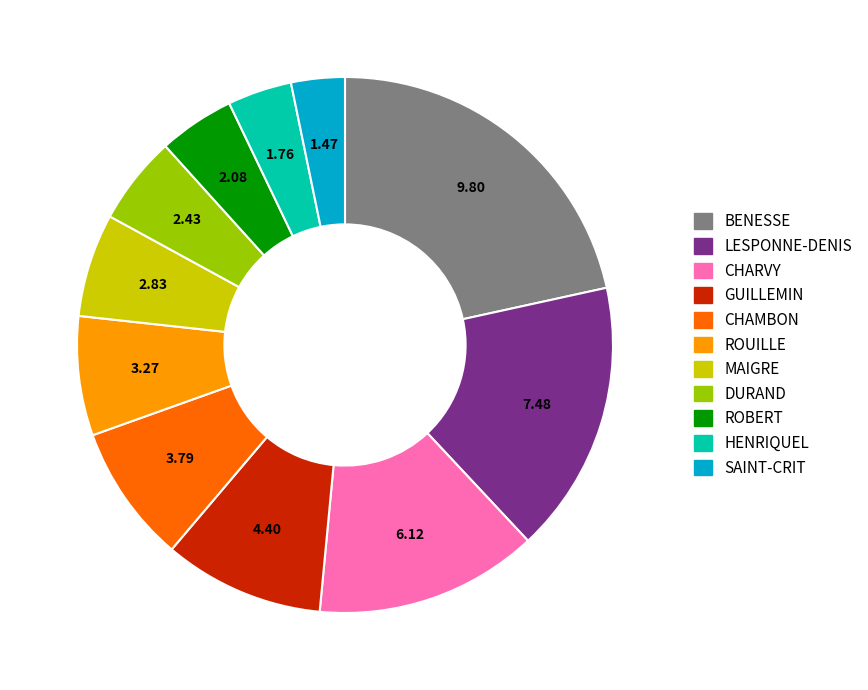

Does any single category account for the majority?

No